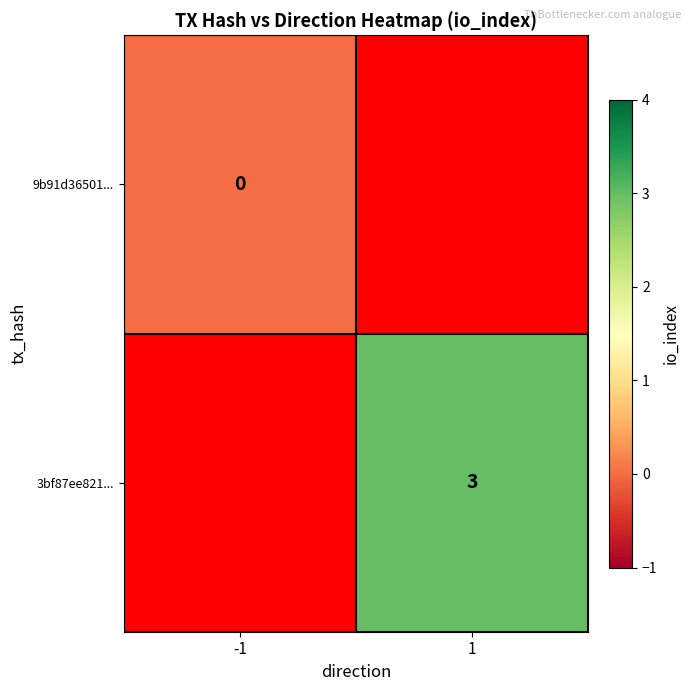

Is it true that 3bf87ee821... equals 3 at 1?

True